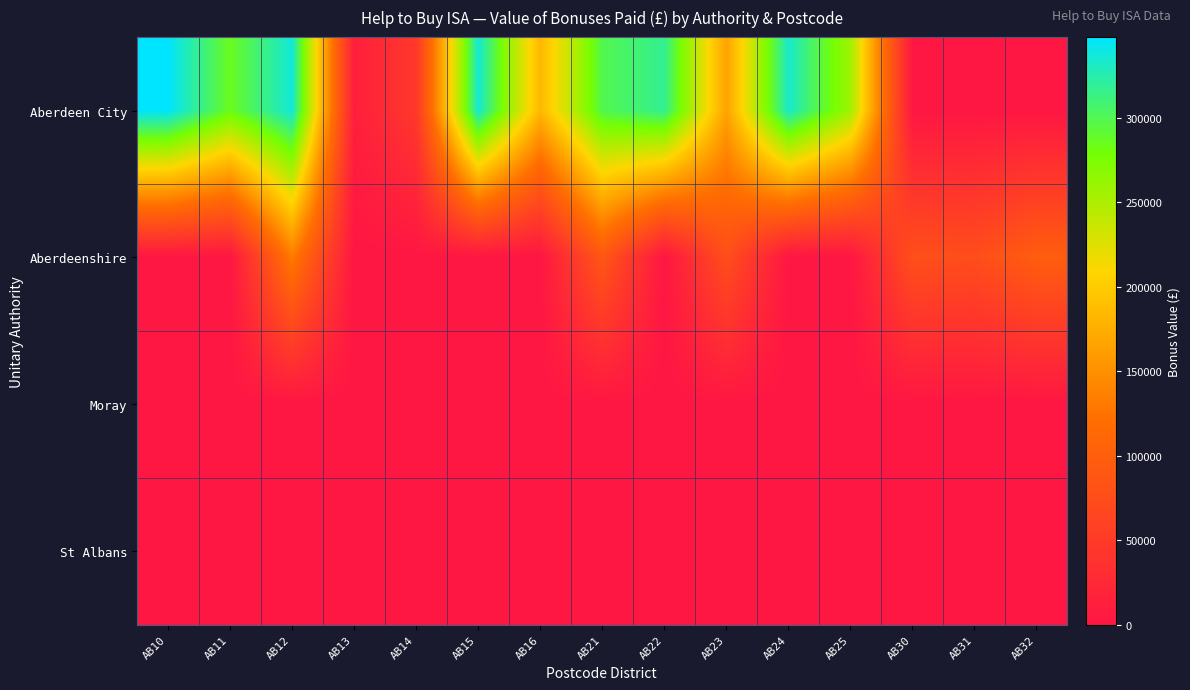

What is the difference between the highest and lowest values at AB22?

317400